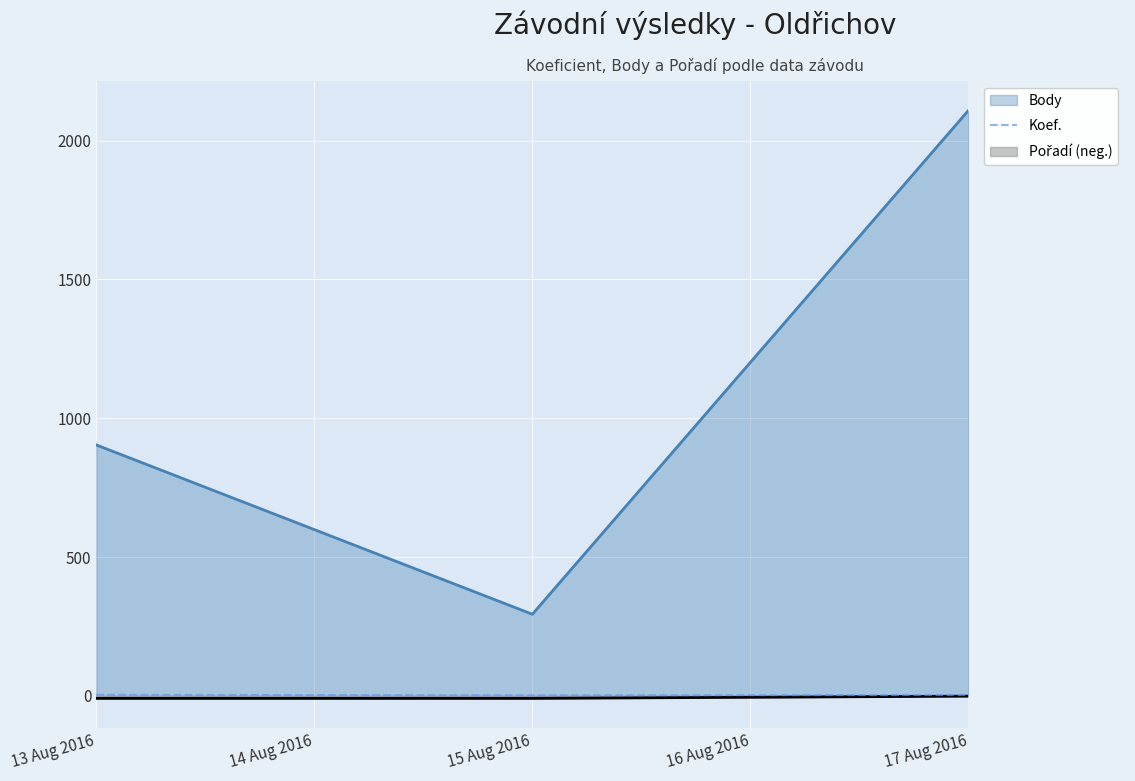

Is it true that Koef. equals 2 at 15 Aug 2016?

True